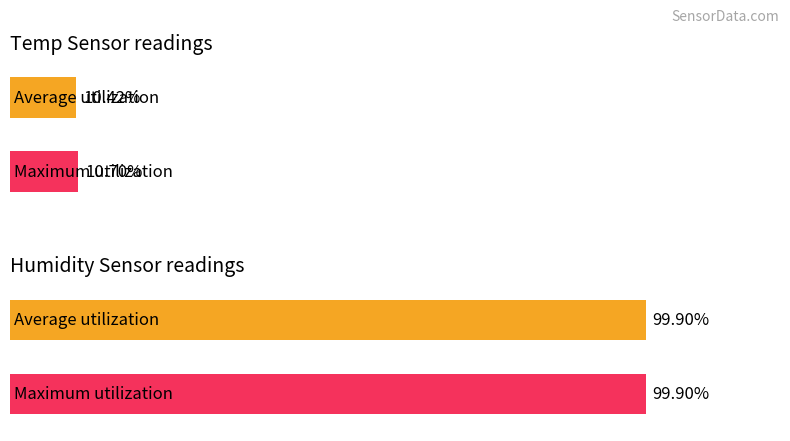

Rank the series at -51 from lowest to highest value.

Average utilization, Maximum utilization